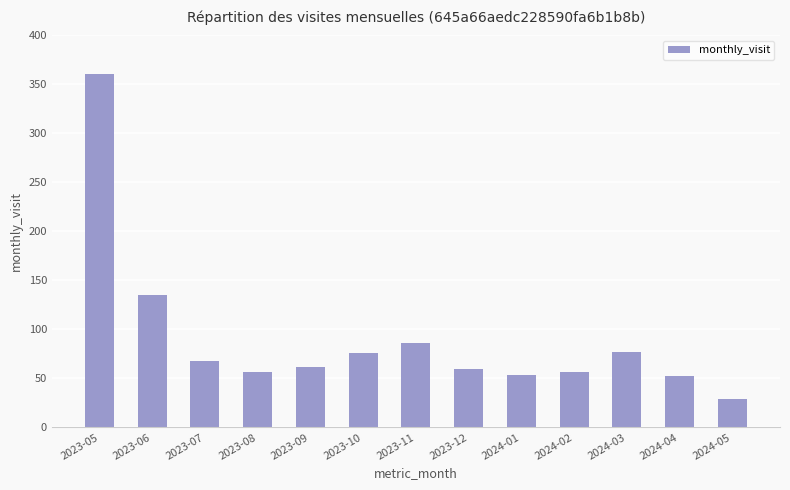

Between 2023-05 and 2023-11, which is larger?

2023-05